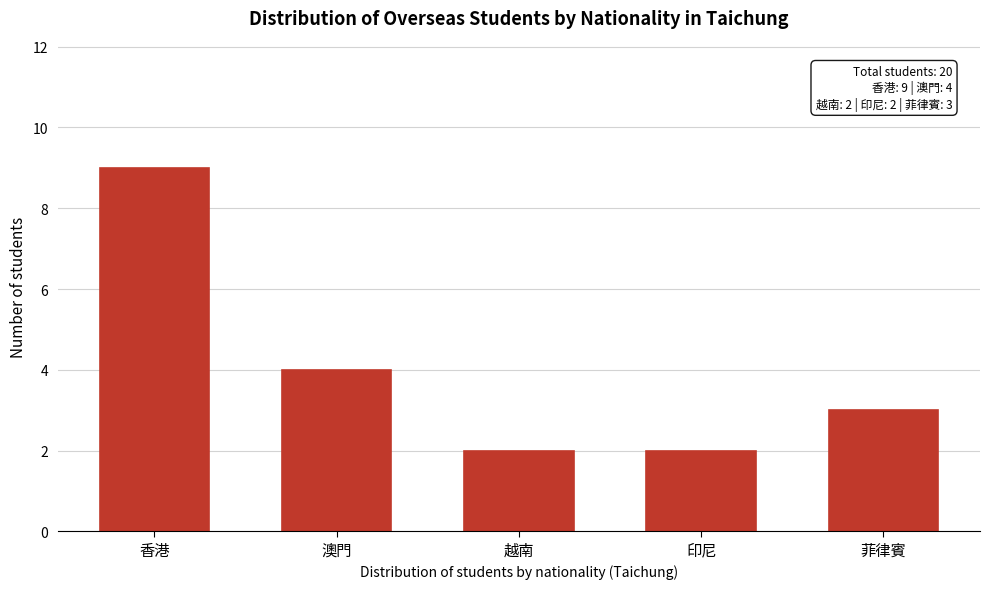

Reading left to right, extract all data points from this chart.

香港=9	澳門=4	越南=2	印尼=2	菲律賓=3